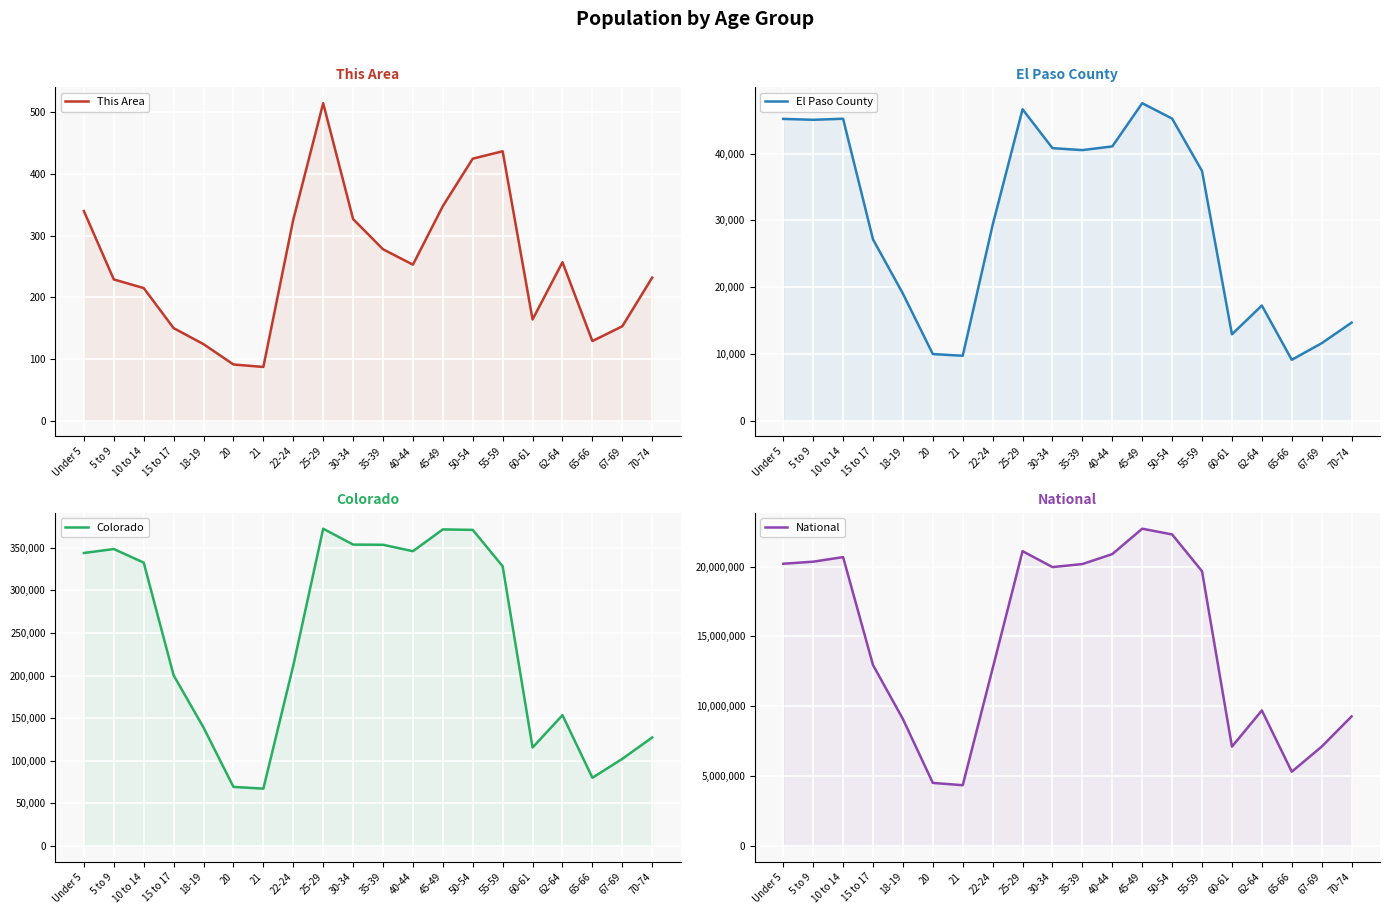

Reading right to left, list all the values displayed in this chart.

This Area: 70-74=232	67-69=153	65-66=129	62-64=257	60-61=164	55-59=437	50-54=425	45-49=348	40-44=253	35-39=278	30-34=327	25-29=515	22-24=326	21=87	20=91	18-19=124	15 to 17=150	10 to 14=215	5 to 9=229	Under 5=340
El Paso County: 70-74=14675	67-69=11593	65-66=9106	62-64=17245	60-61=12925	55-59=37404	50-54=45261	45-49=47565	40-44=41090	35-39=40534	30-34=40830	25-29=46657	22-24=29322	21=9712	20=9966	18-19=19025	15 to 17=27150	10 to 14=45235	5 to 9=45079	Under 5=45212
Colorado: 70-74=127468	67-69=102339	65-66=80153	62-64=153626	60-61=115654	55-59=328364	50-54=371063	45-49=371635	40-44=346039	35-39=353605	30-34=353819	25-29=372459	22-24=211793	21=67385	20=69437	18-19=139083	15 to 17=200392	10 to 14=332654	5 to 9=348603	Under 5=343960
National: 70-74=9278166	67-69=7115361	65-66=5319902	62-64=9704197	60-61=7113727	55-59=19664805	50-54=22298125	45-49=22708591	40-44=20890964	35-39=20179642	30-34=19962099	25-29=21101849	22-24=12712576	21=4354294	20=4519129	18-19=9086089	15 to 17=12954254	10 to 14=20677194	5 to 9=20348657	Under 5=20201362